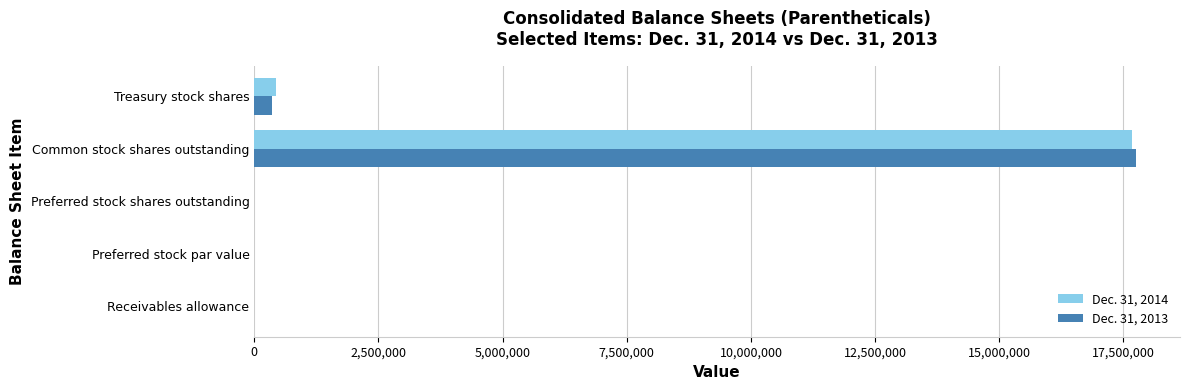

At which label does Dec. 31, 2013 reach its peak?

Common stock shares outstanding